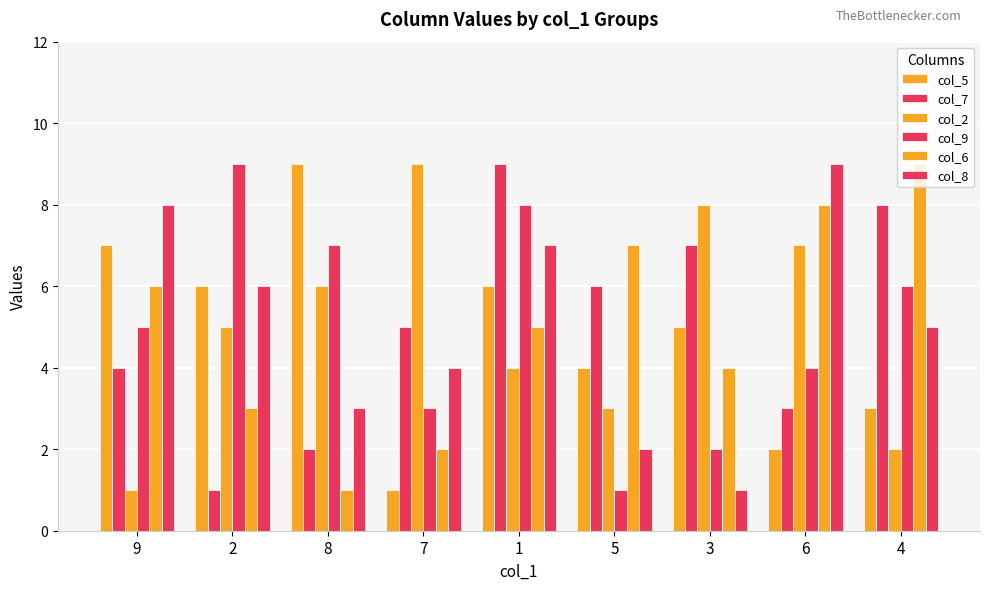

Reading left to right, extract all data points from this chart.

col_5: 7	6	9	1	6	4	5	2	3
col_7: 4	1	2	5	9	6	7	3	8
col_2: 1	5	6	9	4	3	8	7	2
col_9: 5	9	7	3	8	1	2	4	6
col_6: 6	3	1	2	5	7	4	8	9
col_8: 8	6	3	4	7	2	1	9	5